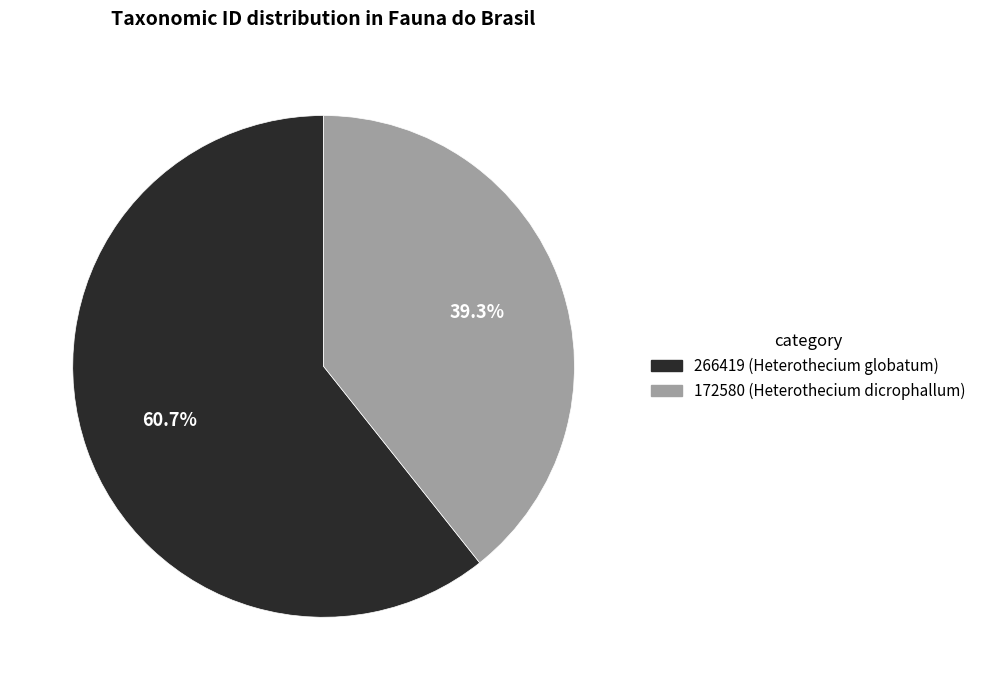

What is the total percentage of 266419 and 172580?

100.0%